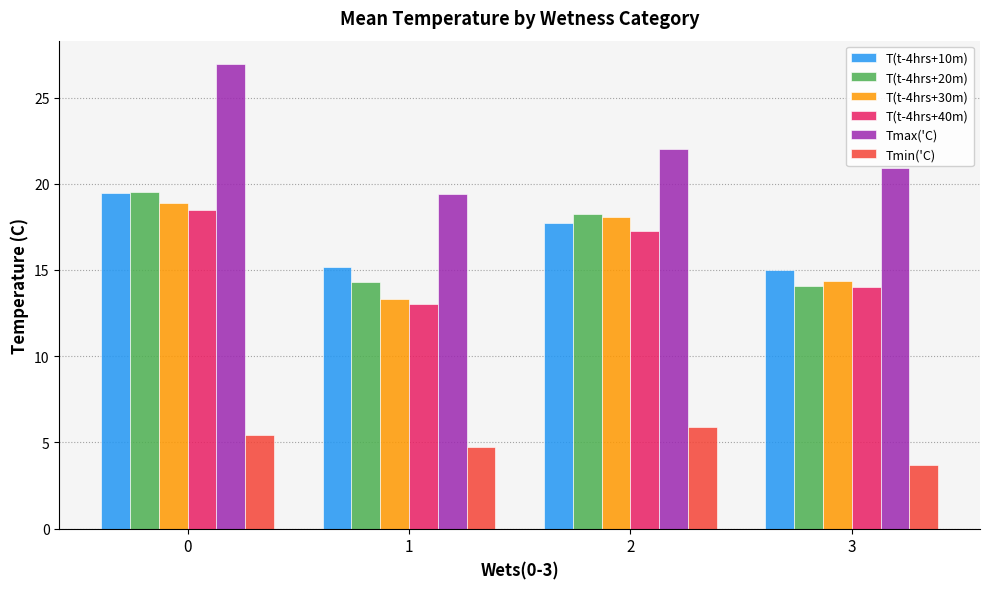

What is the smallest value displayed?

3.7